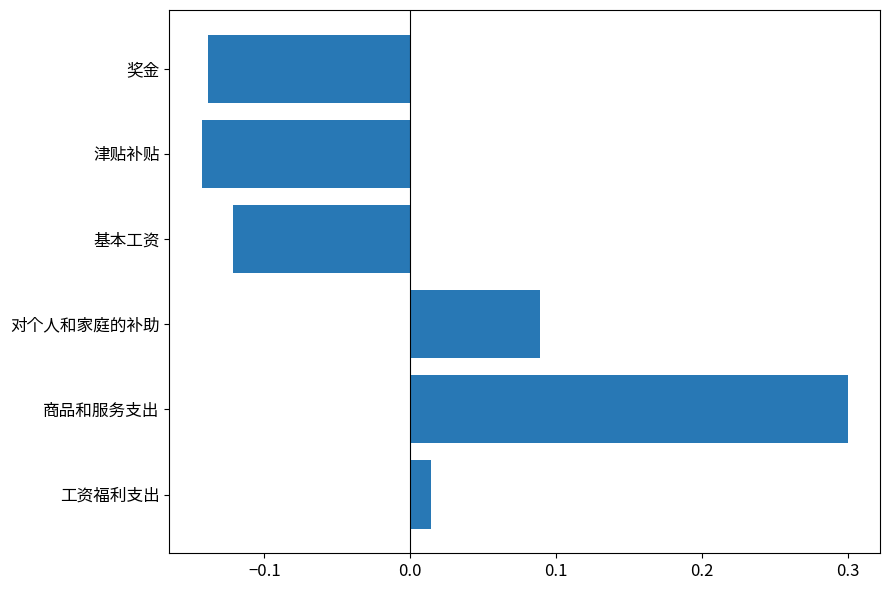

What is the difference between the maximum and minimum values?

0.4